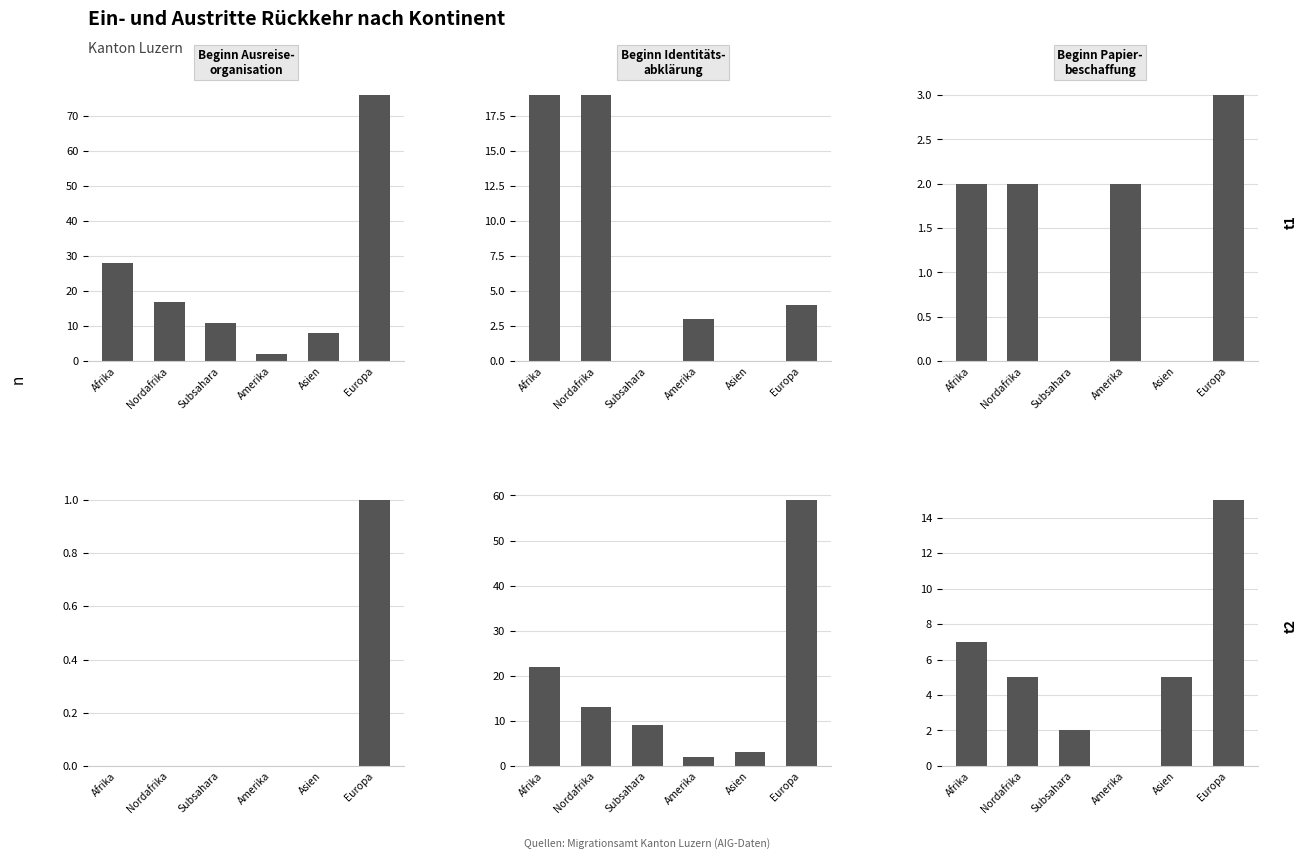

Which series has the largest total across all categories?

Beginn Ausreiseorganisation